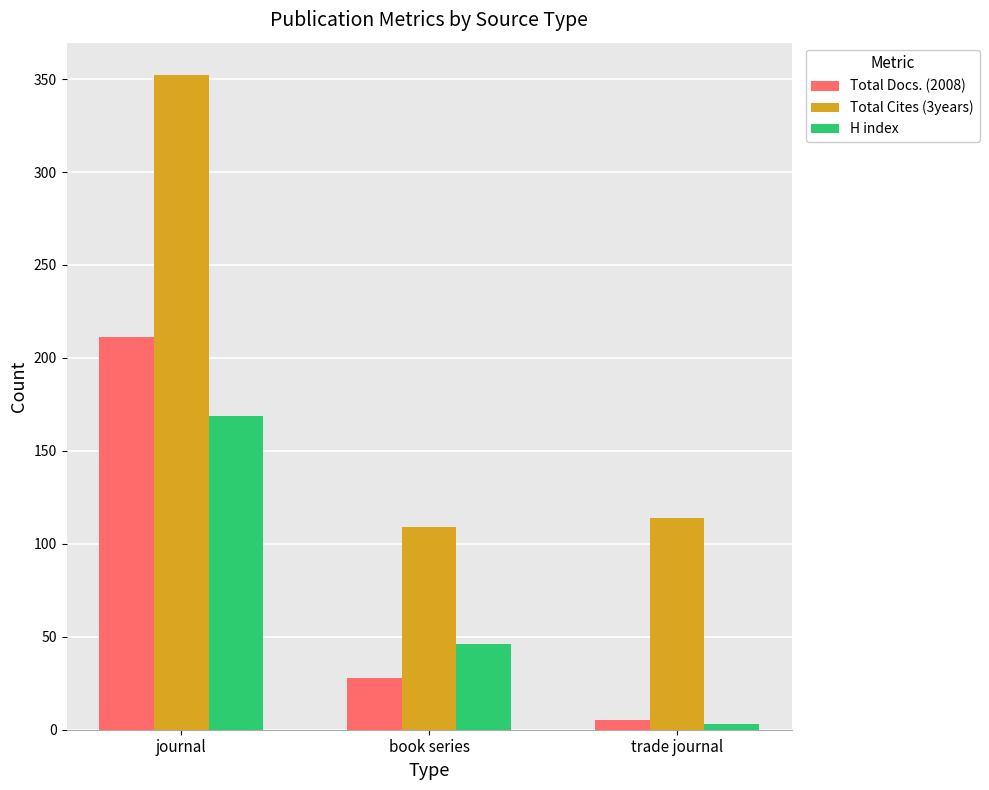

How many bars are there in each group?

3